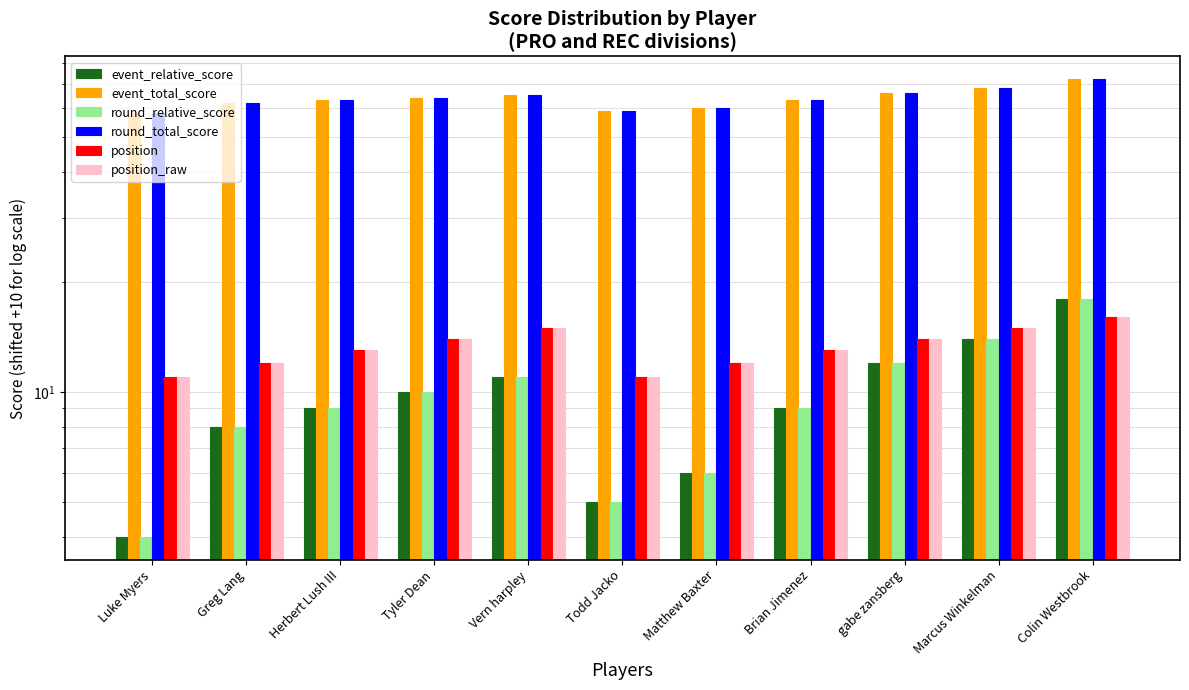

The value of position at Herbert Lush III is 17. True or false?

False